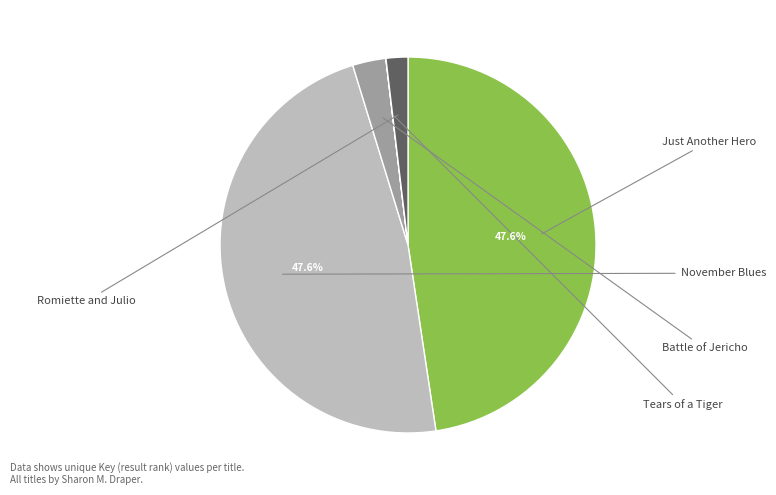

Does November Blues account for over 50% of the chart?

No